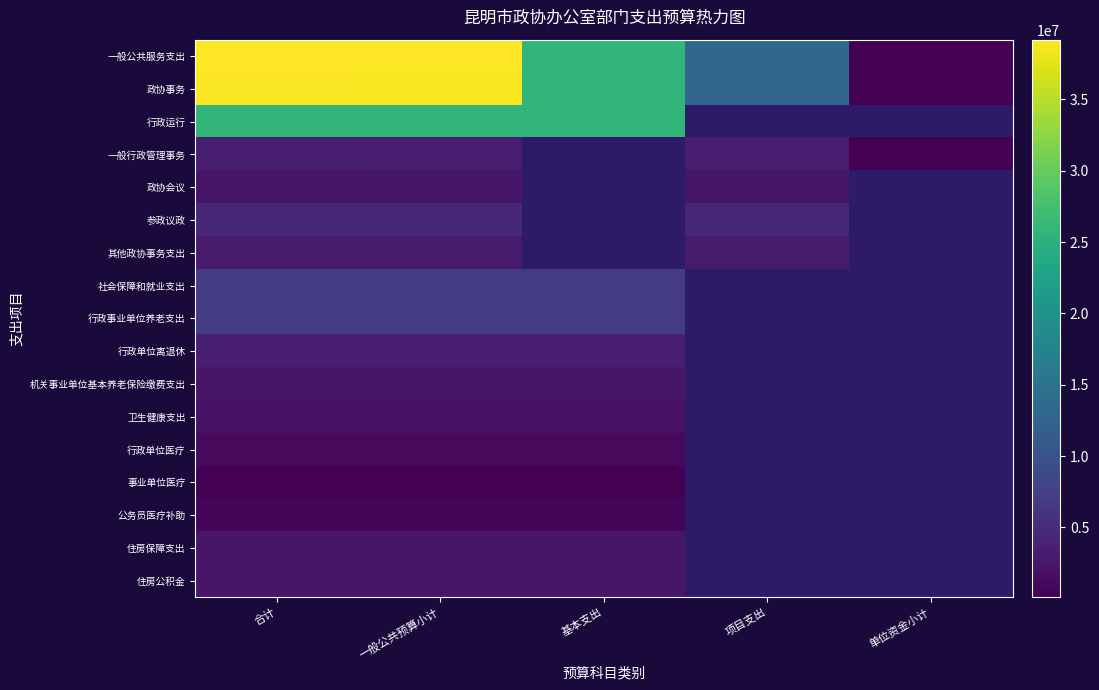

What is the difference between the highest and lowest values at 一般公共预算小计?

38935368.8